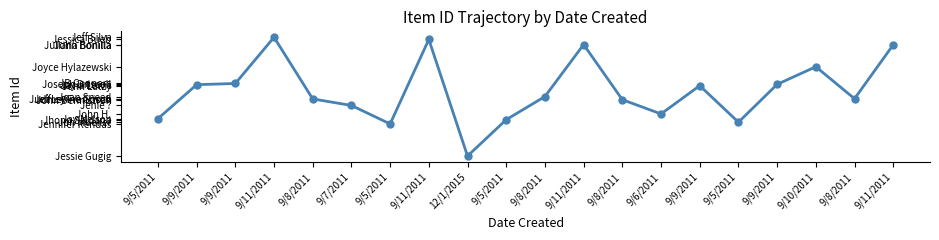

Is this an area chart (filled region under the line)?

No